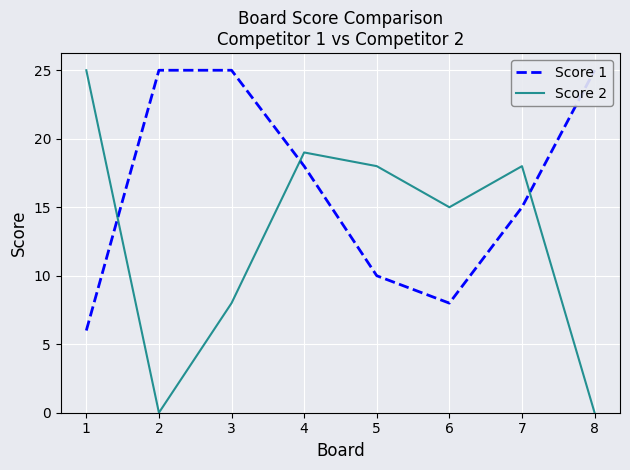

Where is the first local minimum for Score 1?

6